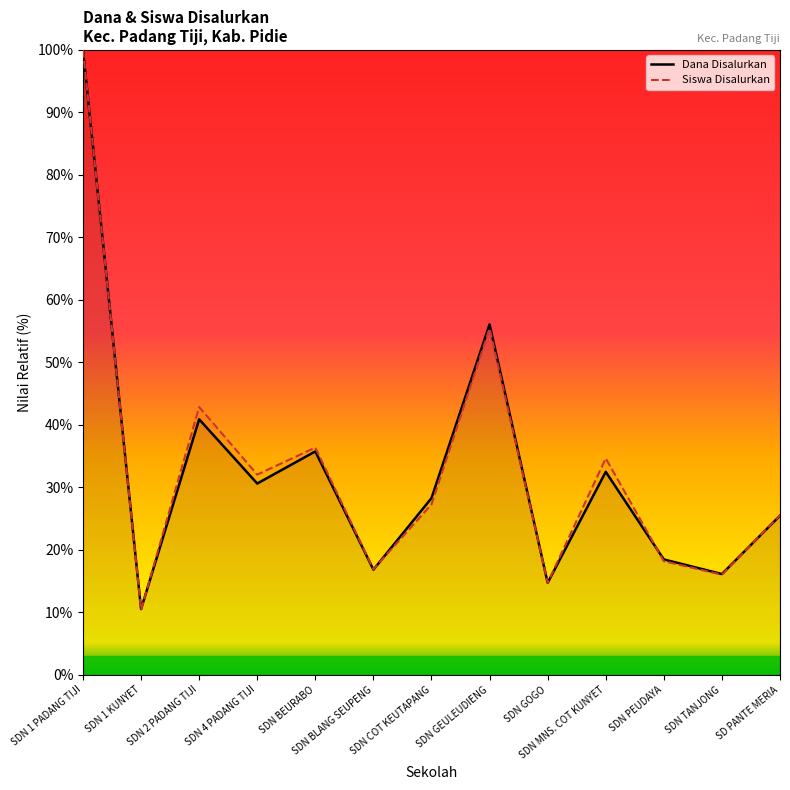

The Siswa Disalurkan series shows 14.0 at SDN MNS. COT KUNYET. True or false?

False